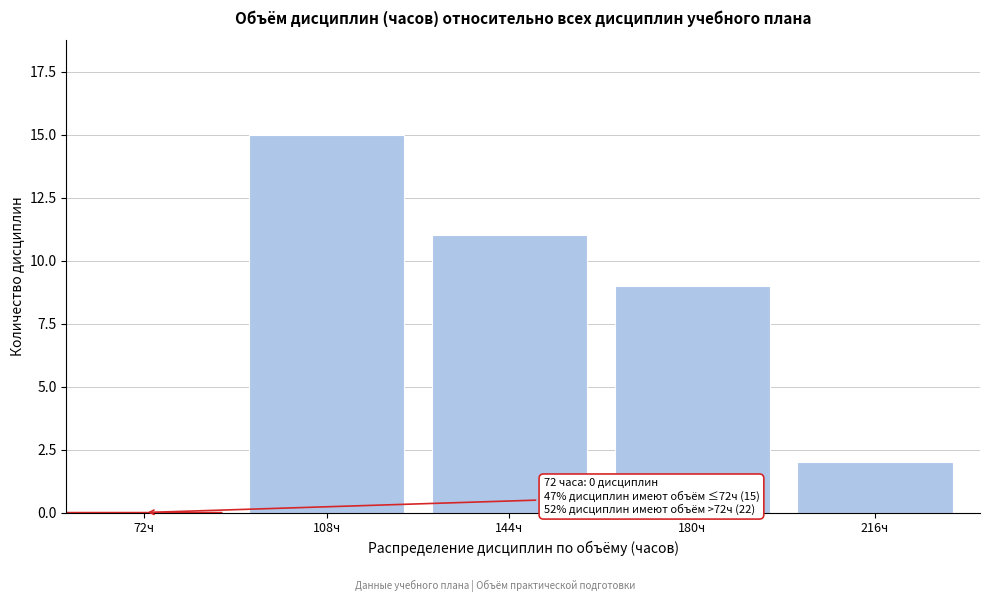

Reading left to right, list all the values displayed in this chart.

72ч=0	108ч=15	144ч=11	180ч=9	216ч=2